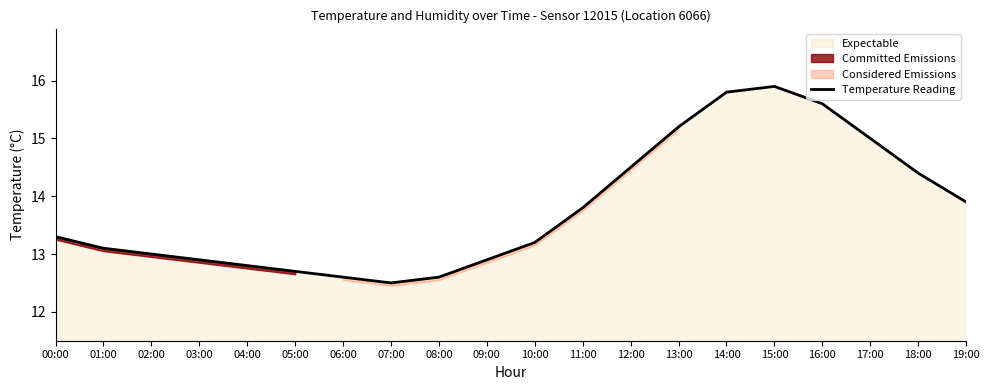

What is the difference between the values at 17:00 and 01:00?

1.9